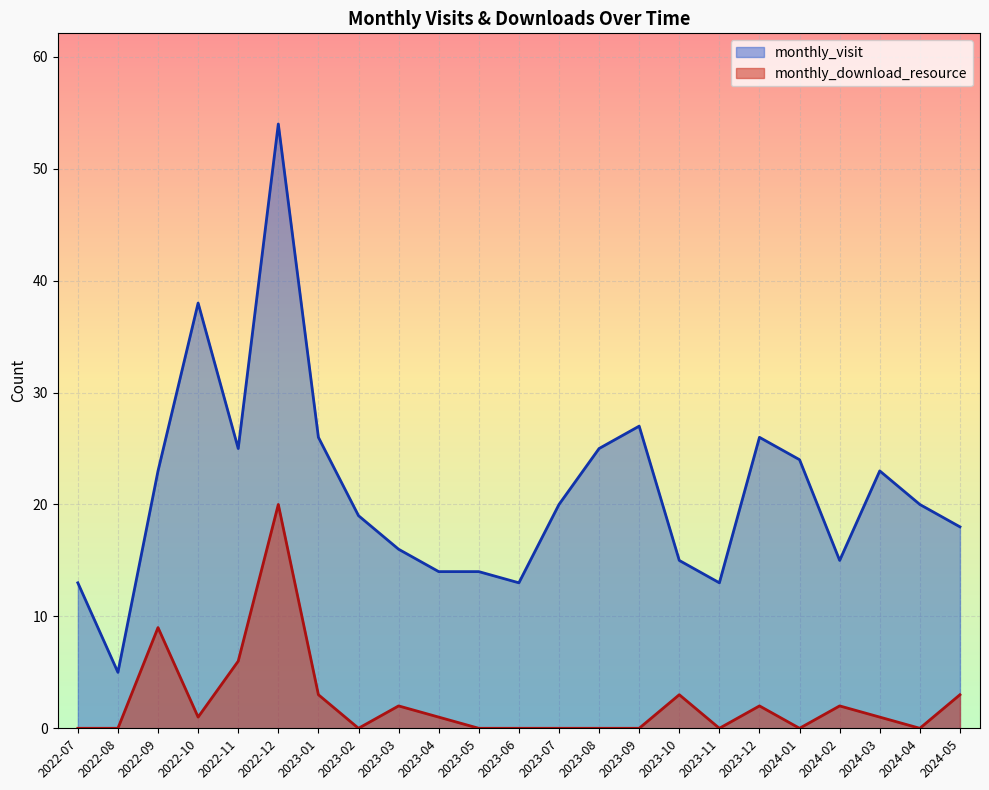

What is the difference between the maximum and second lowest values in the monthly_visit series?

41